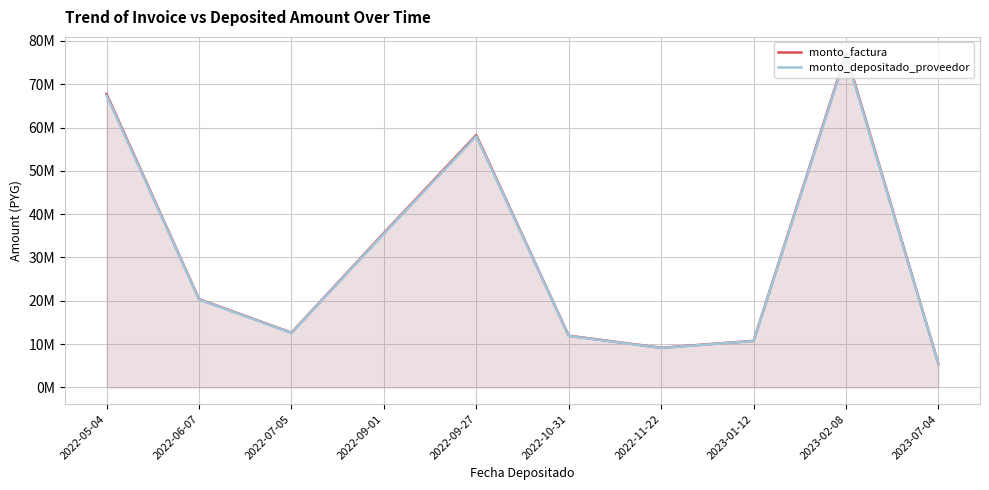

What is the difference between the monto_depositado_proveedor values at 2023-07-04 and 2022-09-27?

52589004